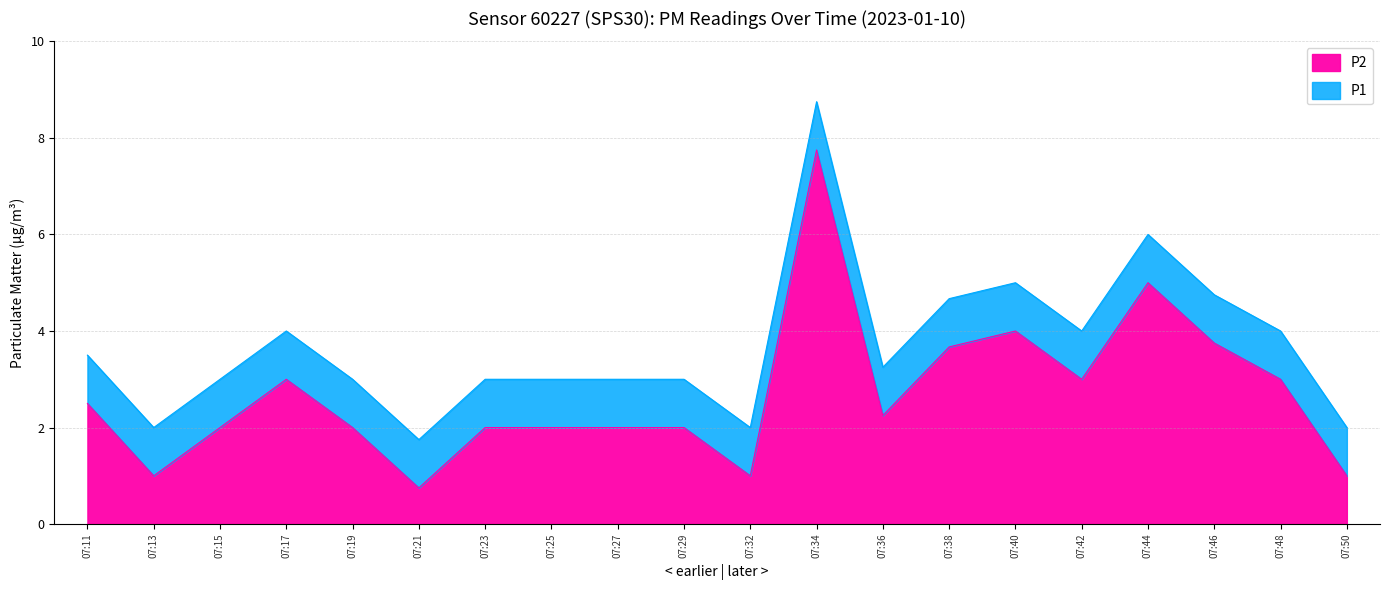

What is the value of the P1 point at the 14th from the left?

4.7